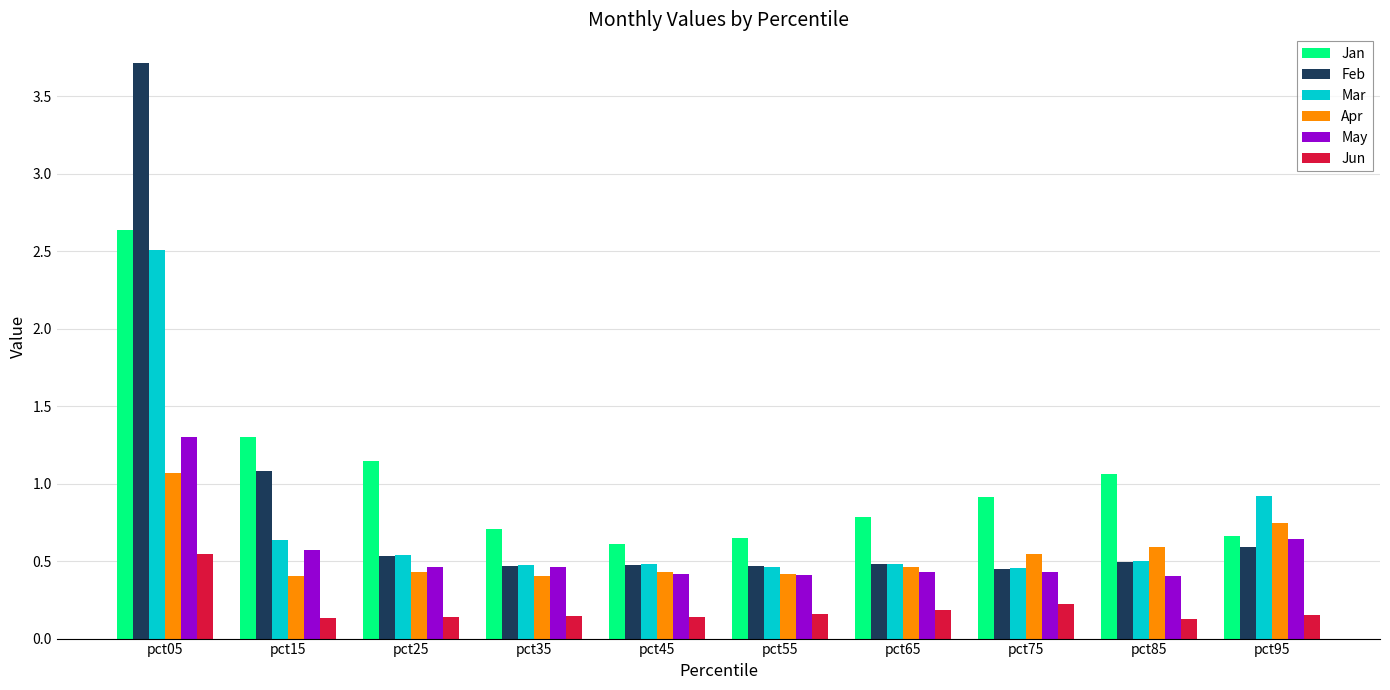

At which category is the sum across all series the highest?

pct05